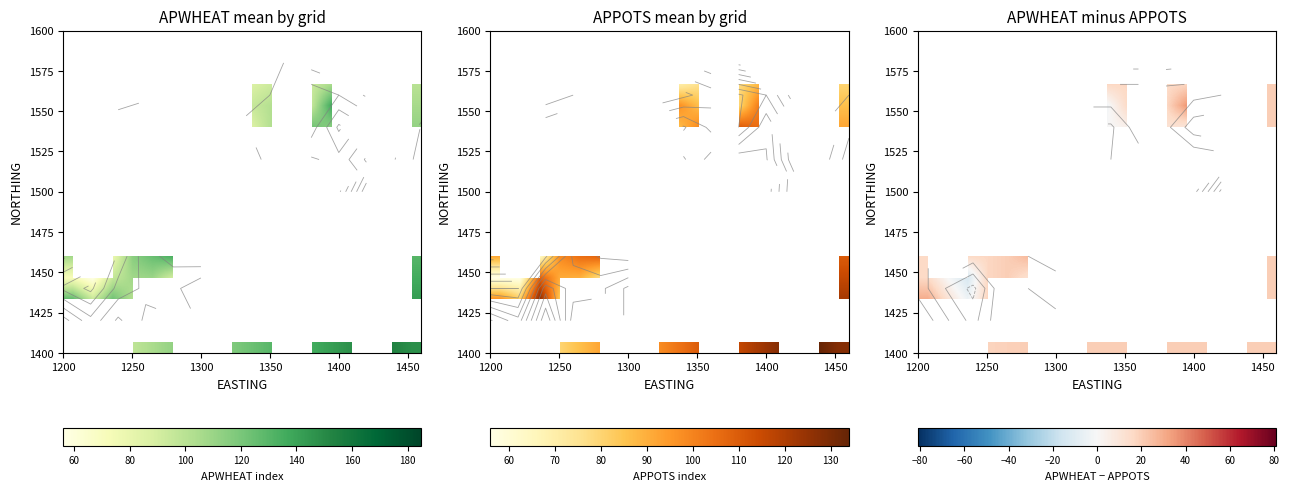

Count the number of categories in the chart.

18